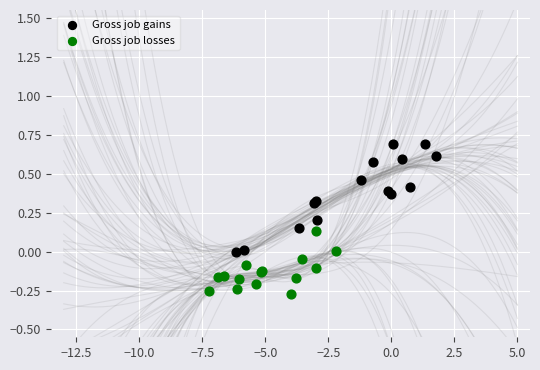

Which series contains the highest Y value?

Gross job gains